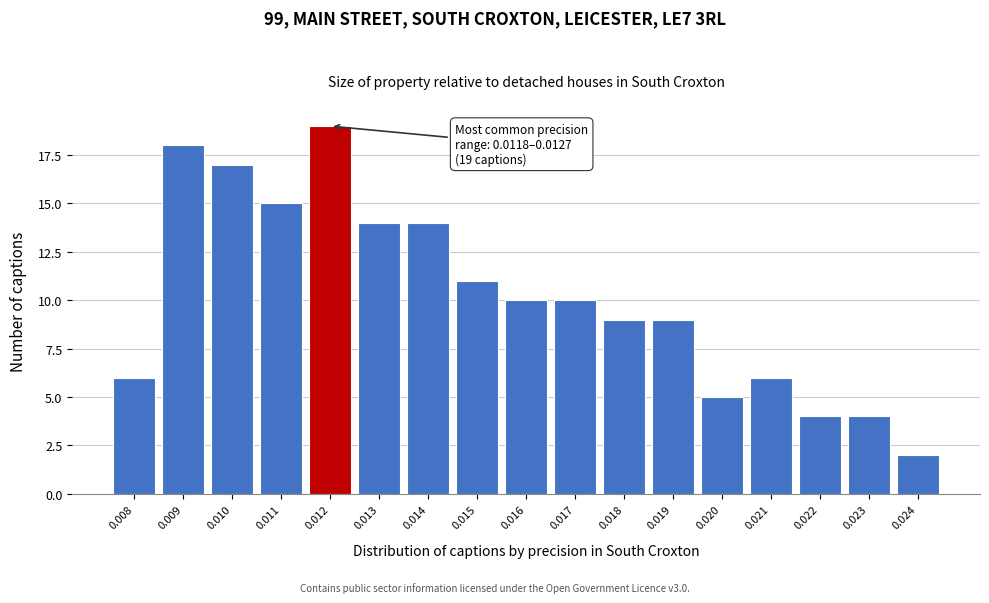

Reading left to right, what are all the values shown in this chart?

0.008=6	0.009=18	0.010=17	0.011=15	0.012=19	0.013=14	0.014=14	0.015=11	0.016=10	0.017=10	0.018=9	0.019=9	0.020=5	0.021=6	0.022=4	0.023=4	0.024=2